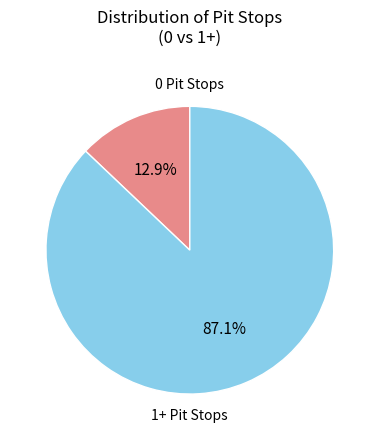

What is the majority slice?

1+ Pit Stops